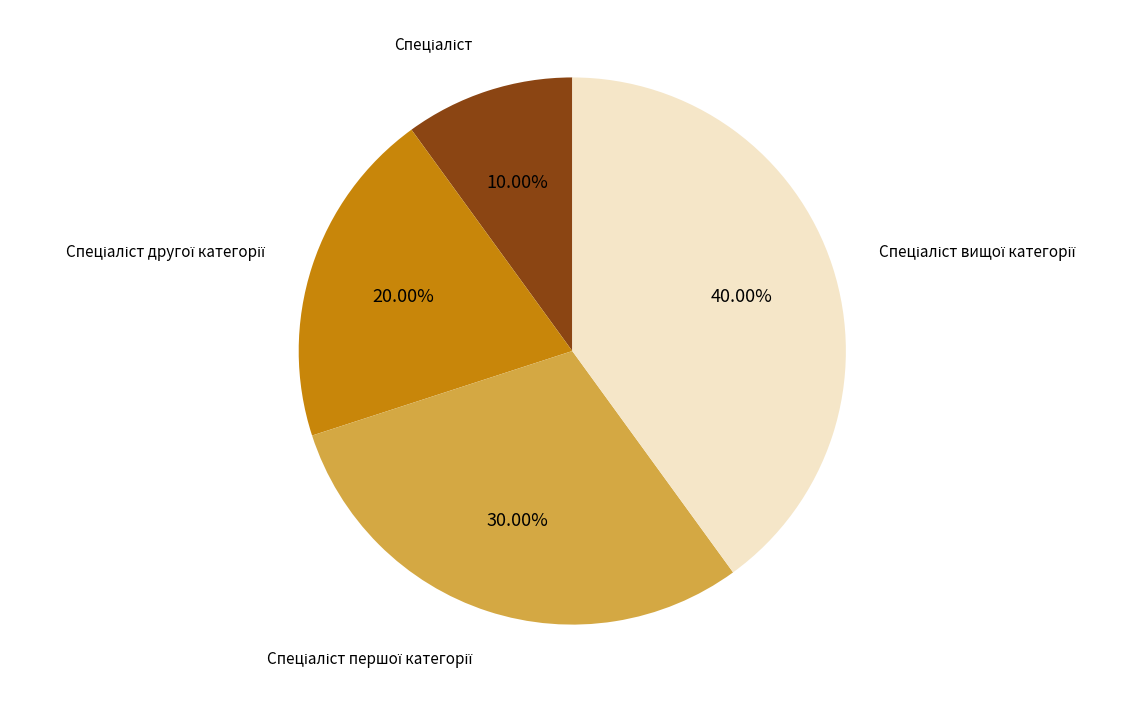

Does any single category account for the majority?

No